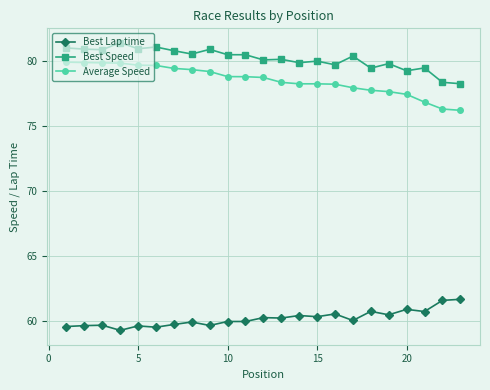

What is the smallest value displayed?

59.3